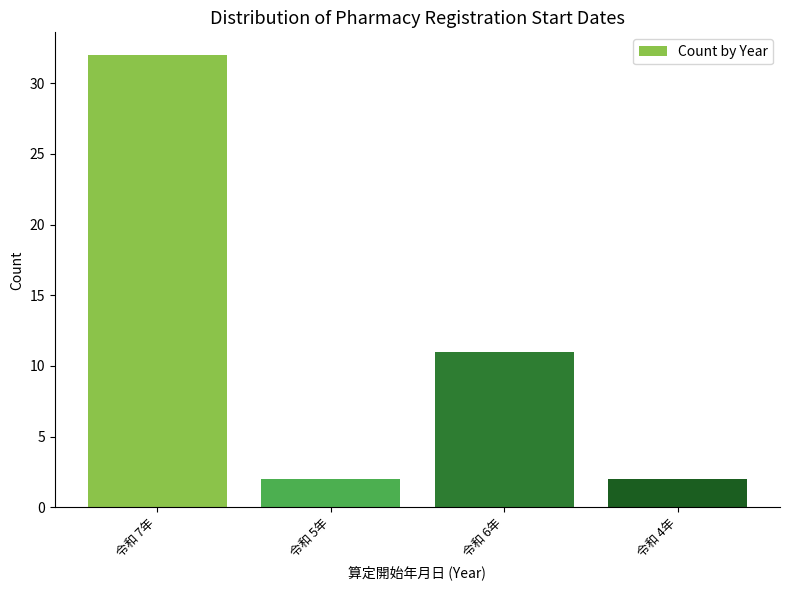

What is the difference between the maximum and minimum values?

30